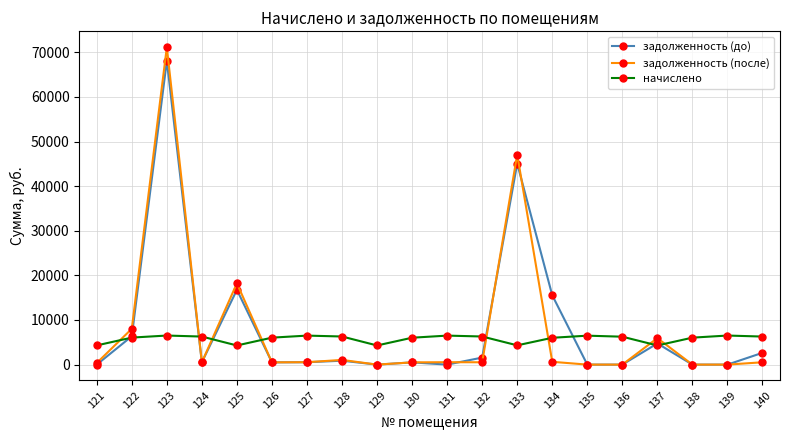

After their last crossing, which series has the higher values: задолженность (до) or начислено?

начислено